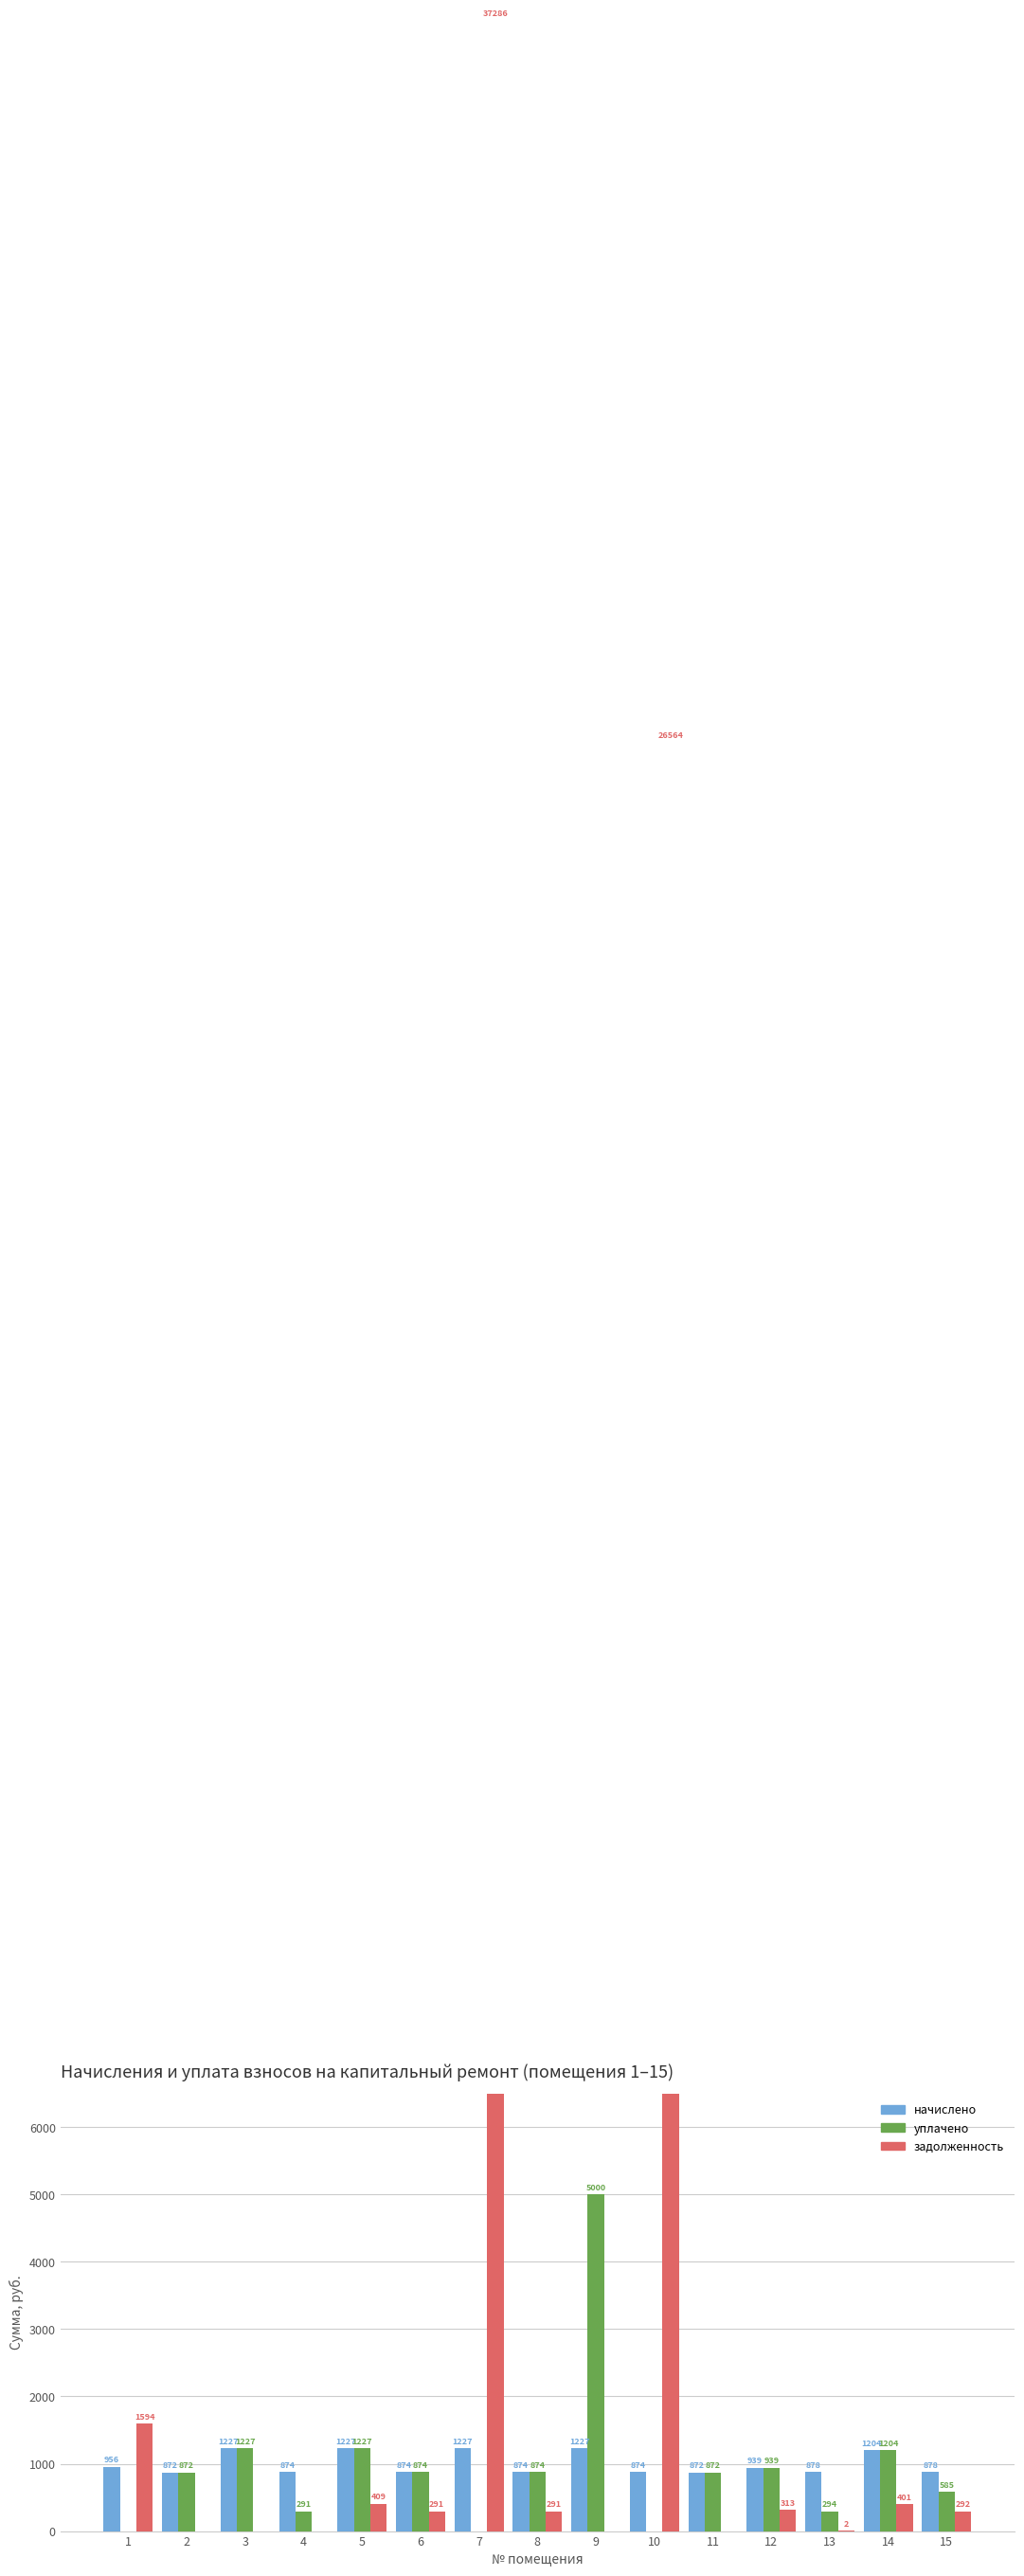

The value of задолженность at 15 is 292.5. True or false?

True